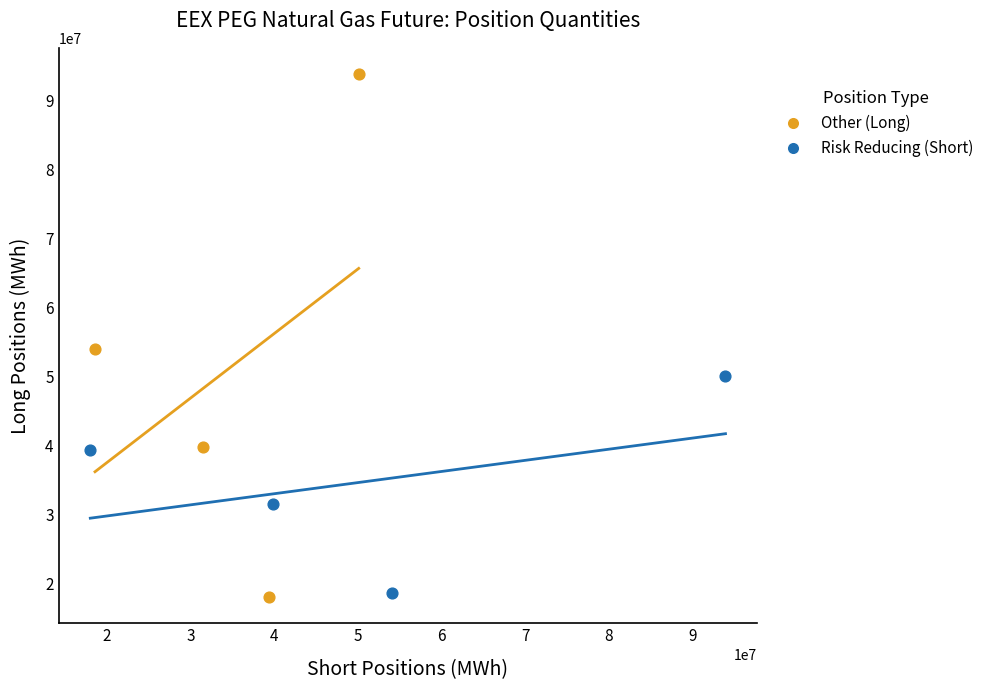

Which series has the widest spread of Y values?

Other (Long)